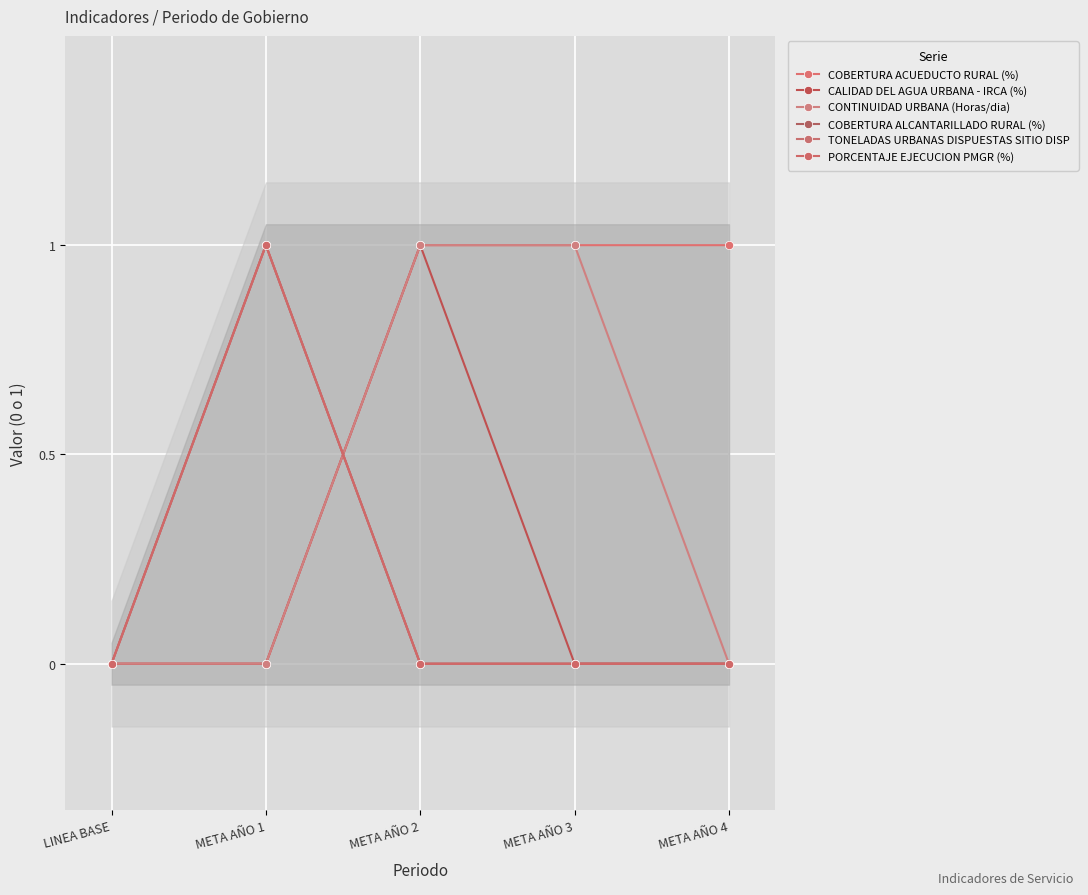

In TONELADAS URBANAS DISPUESTAS SITIO DISP, how many points are higher than both neighbors (excluding endpoints)?

1